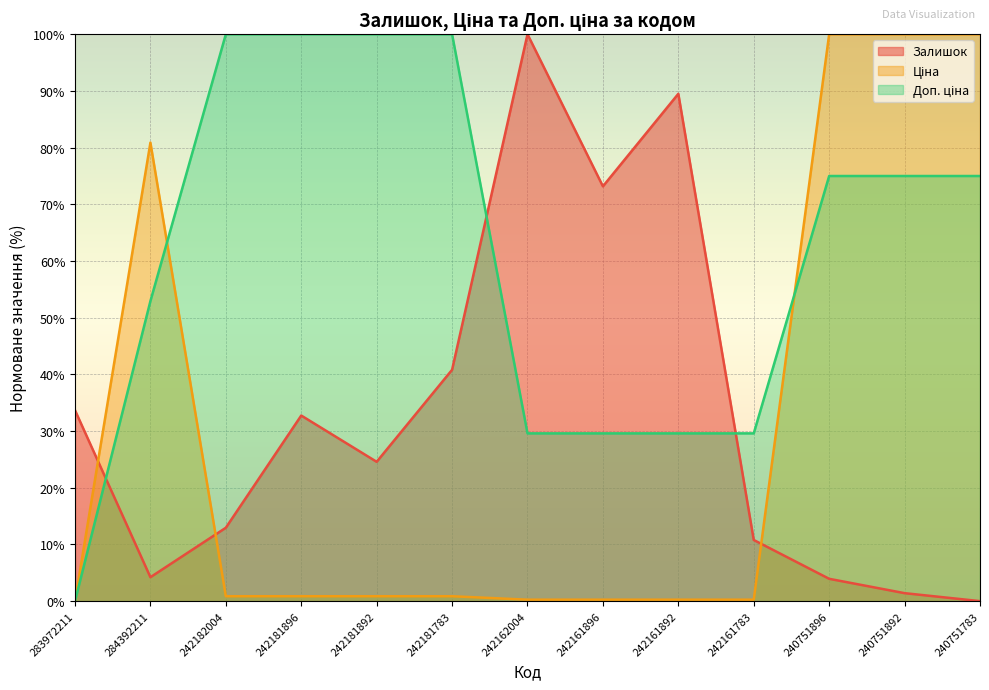

How many data points in Залишок are less than 24?

6